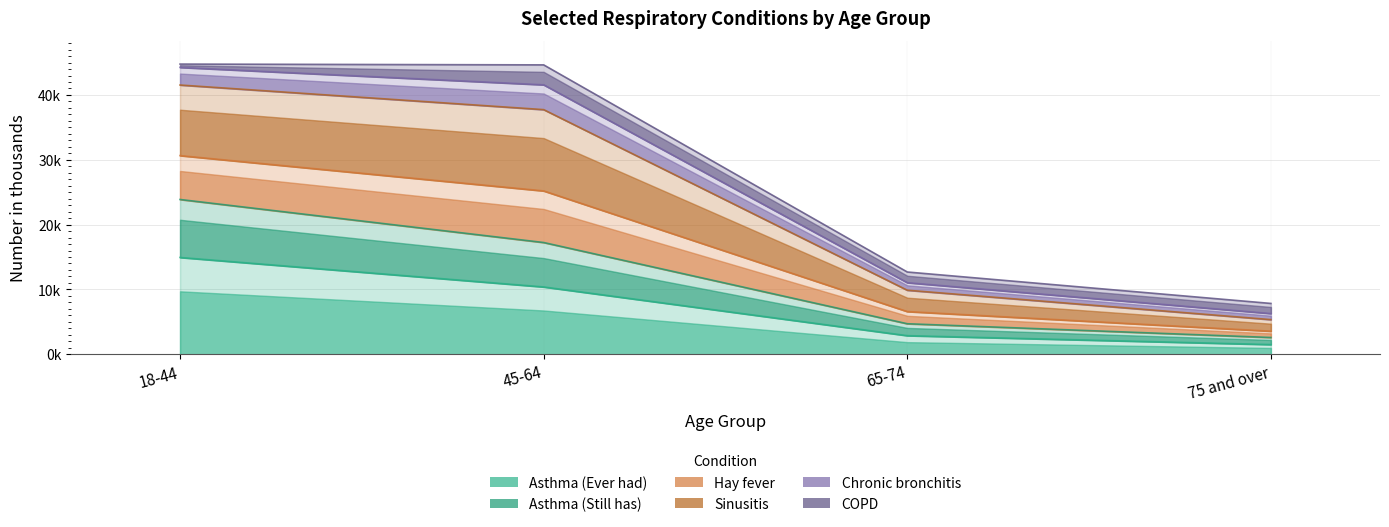

What is the label of the 1st point from the left?

18-44